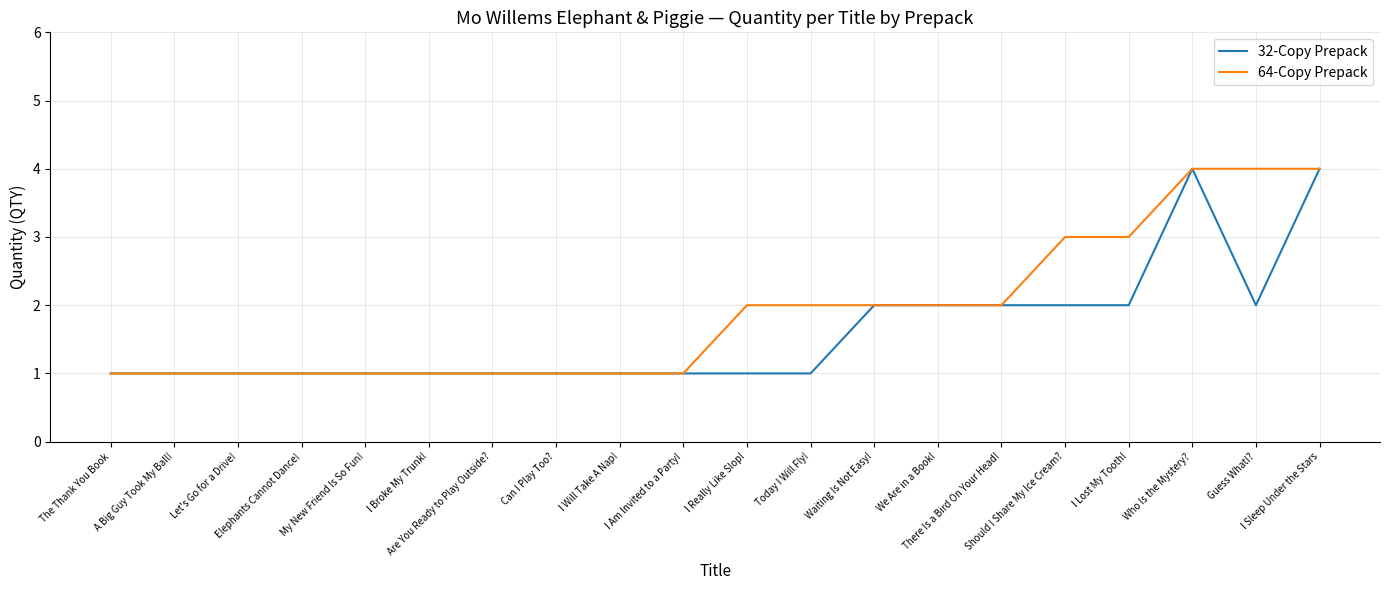

What is the maximum value shown in the chart?

4